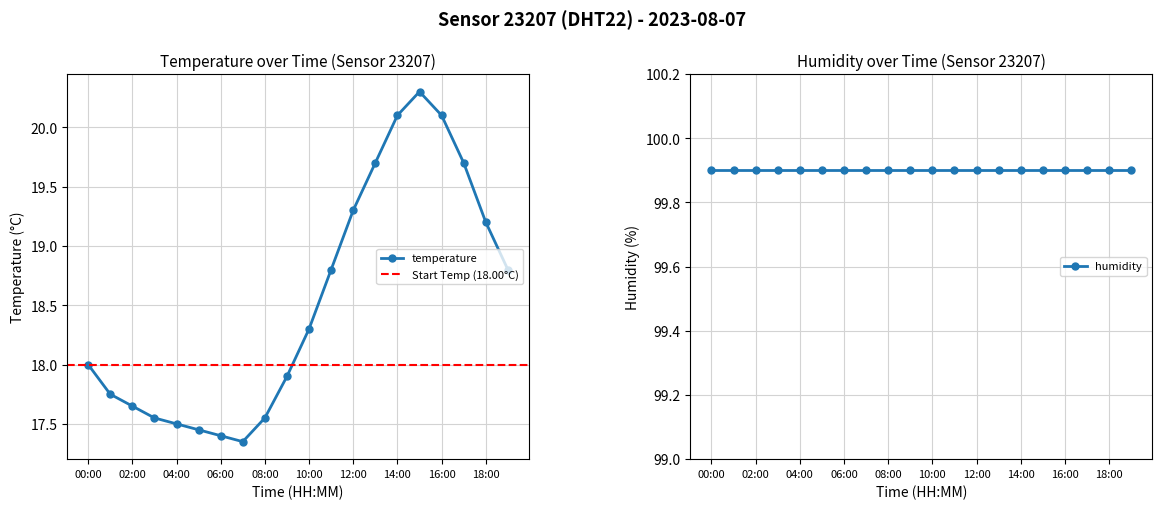

What is the difference between the maximum and minimum values?

2.9